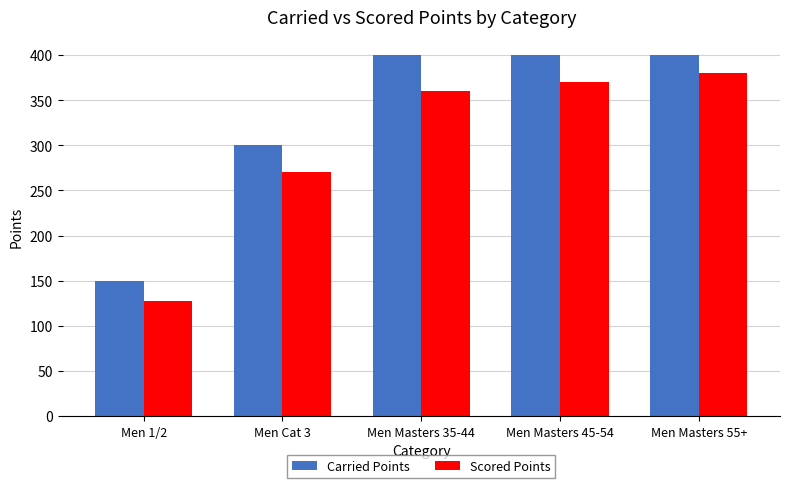

Are the bars horizontal?

No